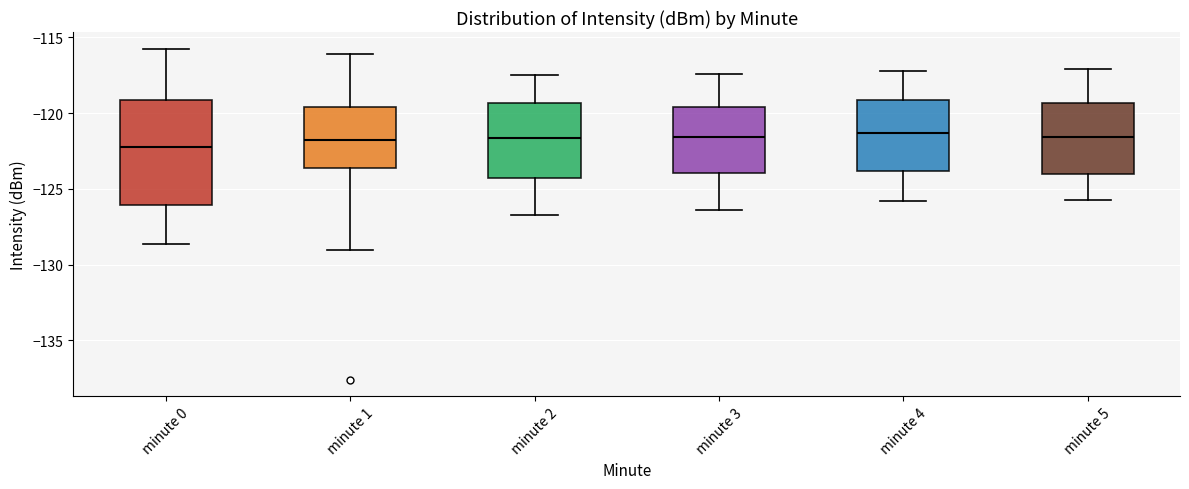

Reading left to right, read every box against the y-axis: the position of its median line, the range the box covers, and the ends of its whiskers. The values are not printed on the chart, so give them approximately, as read against the axis.

minute 0: median -122.0, box -126.0 to -119.0, whiskers -128.5 to -115.5
minute 1: median -121.5, box -123.5 to -119.5, whiskers -129.0 to -116.0
minute 2: median -121.5, box -124.0 to -119.5, whiskers -126.5 to -117.5
minute 3: median -121.5, box -124.0 to -119.5, whiskers -126.5 to -117.5
minute 4: median -121.5, box -124.0 to -119.0, whiskers -126.0 to -117.0
minute 5: median -121.5, box -124.0 to -119.5, whiskers -125.5 to -117.0